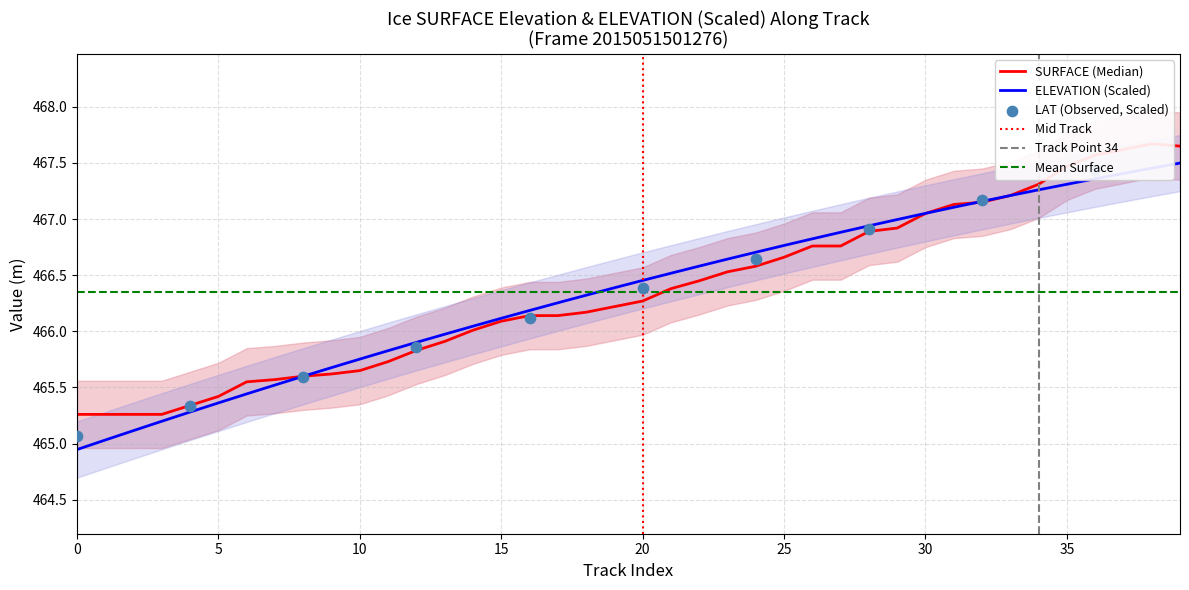

Is the value of SURFACE at 16 greater than the value of ELEVATION at 5?

Yes